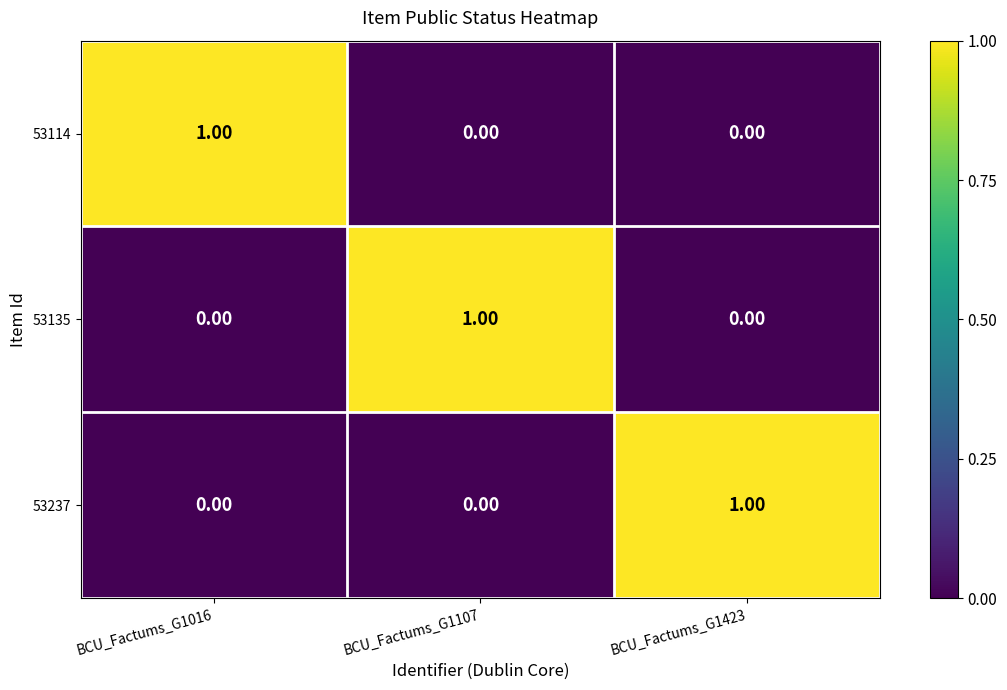

At how many categories does at least one series exceed 0?

3